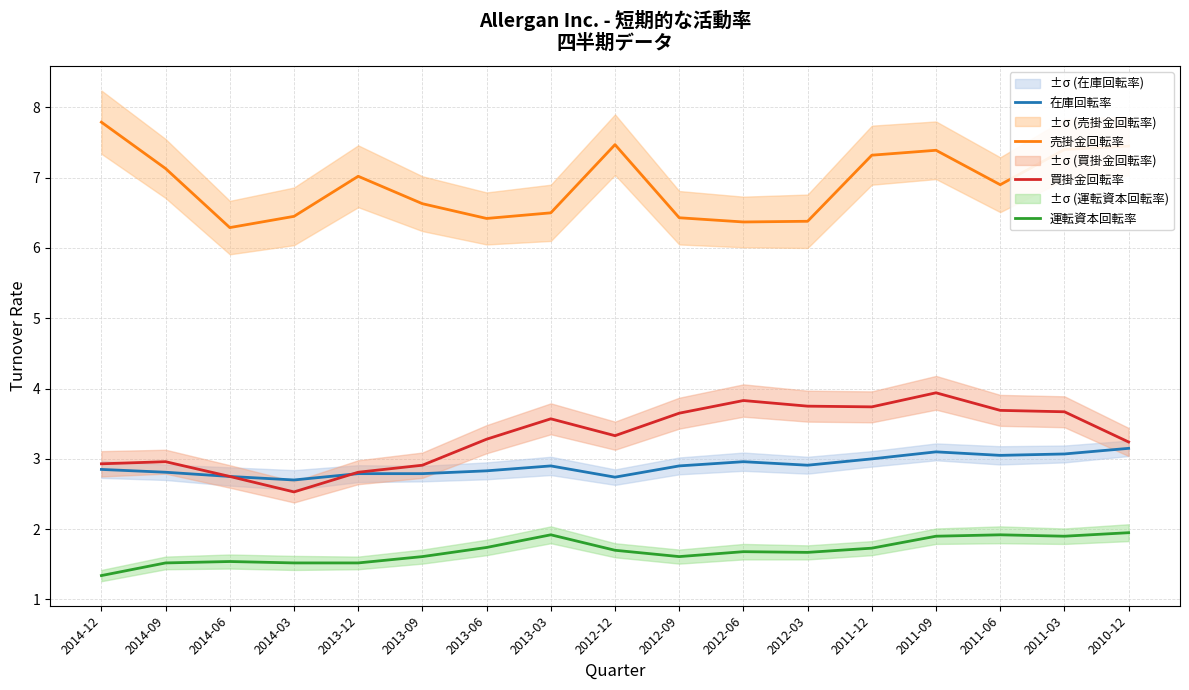

Which category has the highest value in the 売掛金回転率 series?

2014-12